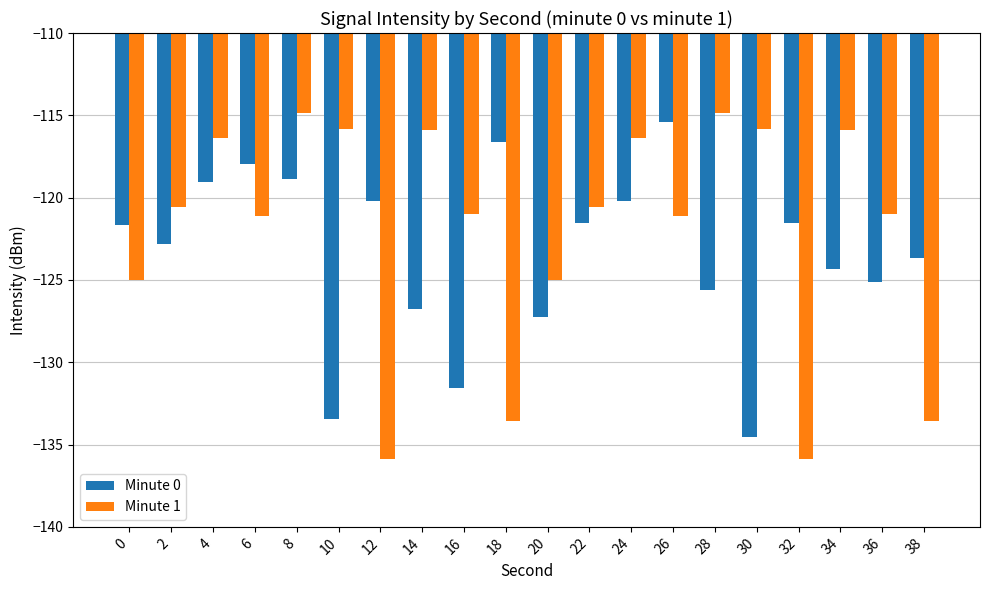

Which series has the largest range (max minus min)?

Minute 1